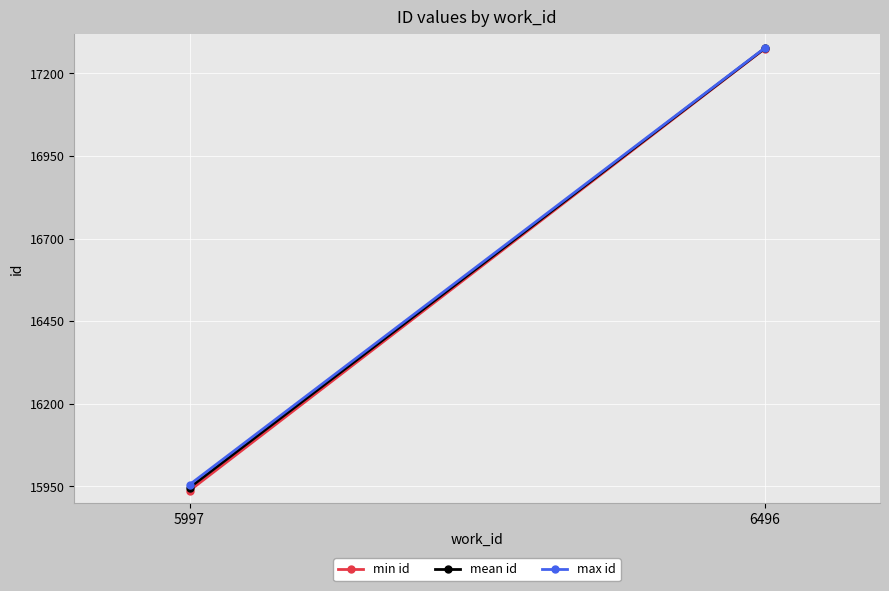

The max id series shows 15955 at 5997. True or false?

True